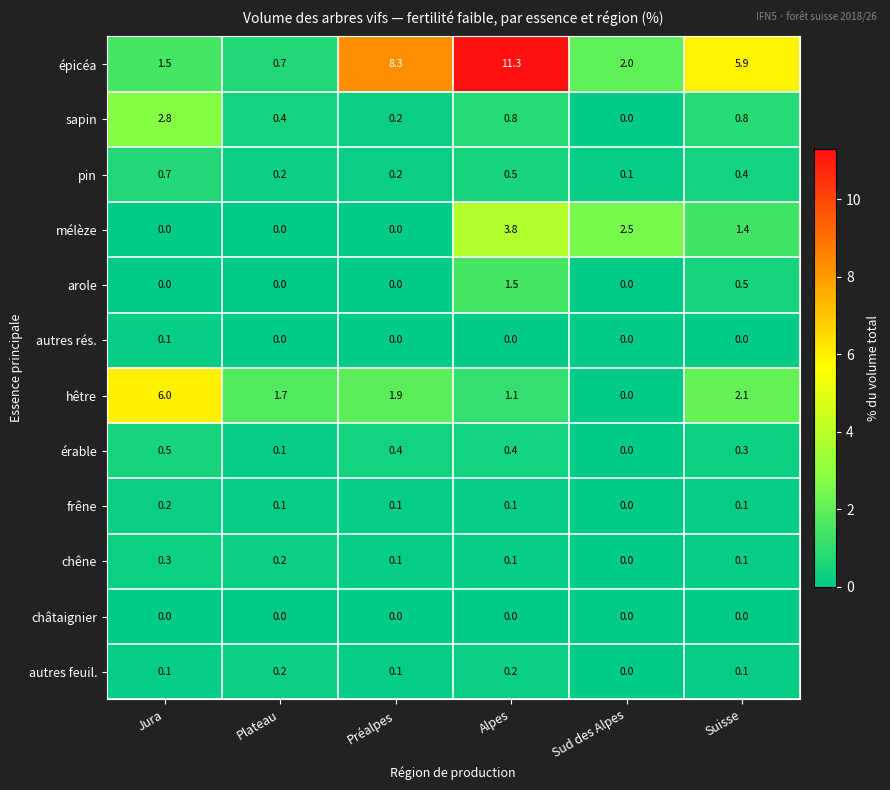

Count the érable values in the range 0 to 1.

6